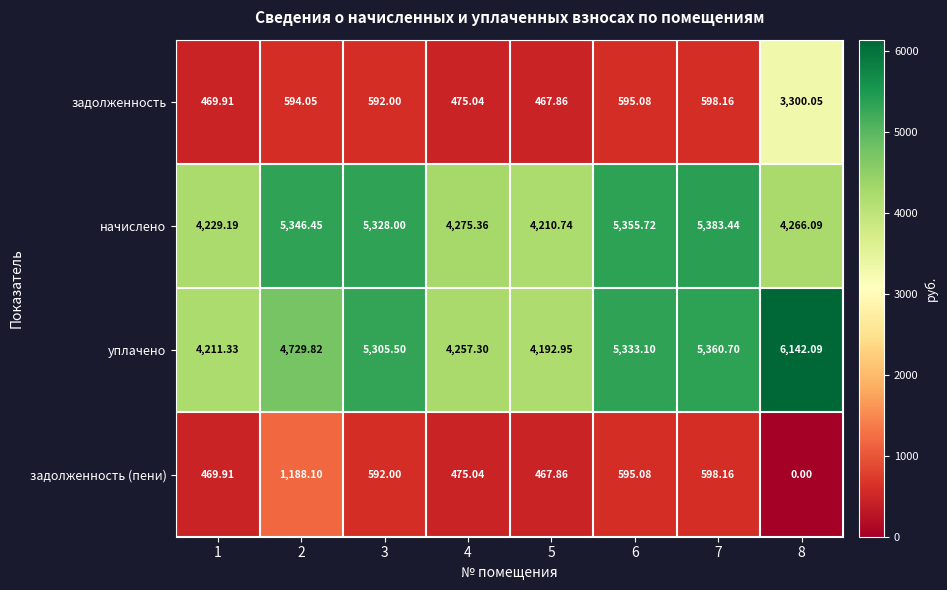

Which series changed the most between 2 and 8?

задолженность